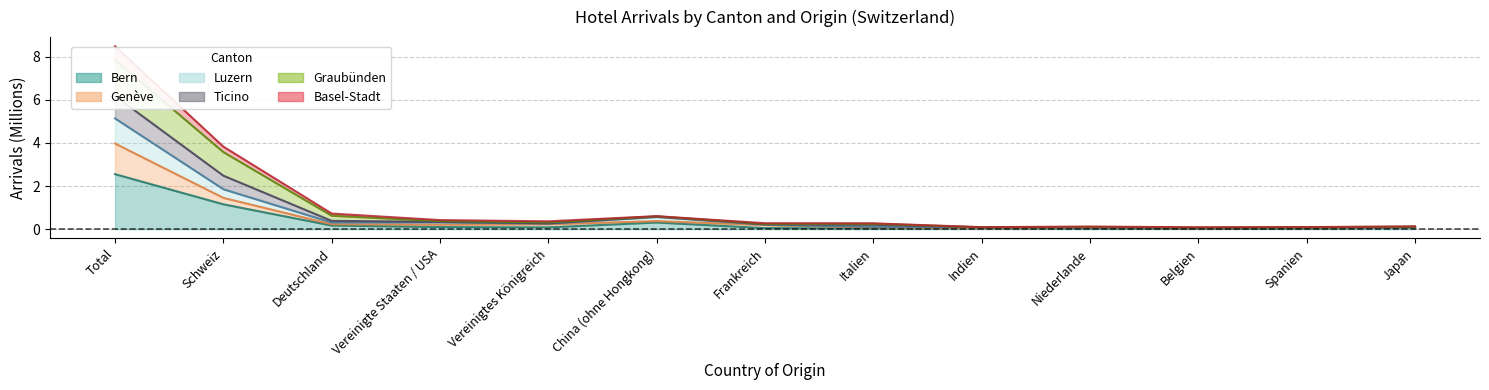

What is the label of the 3rd point from the right?

Belgien